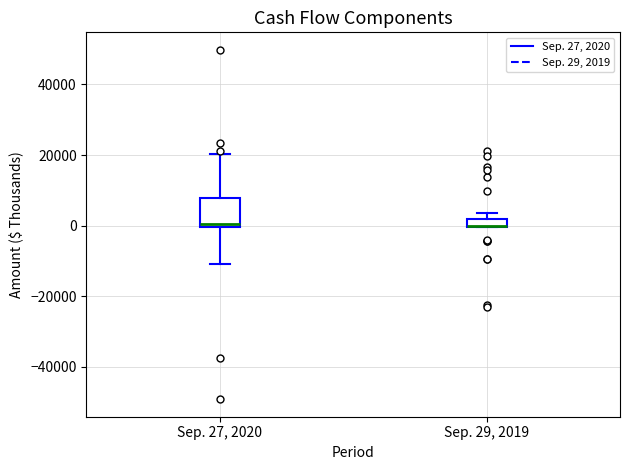

Where is the lower edge of the box for Sep. 27, 2020 on the y-axis? The values are not printed on the chart, so give them approximately, as read against the axis.

0